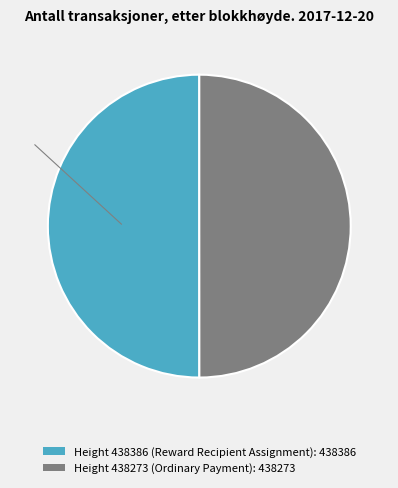

Is the sum of Height 438386 (Reward Recipient Assignment): 438386 and Height 438273 (Ordinary Payment): 438273 greater than half?

Yes